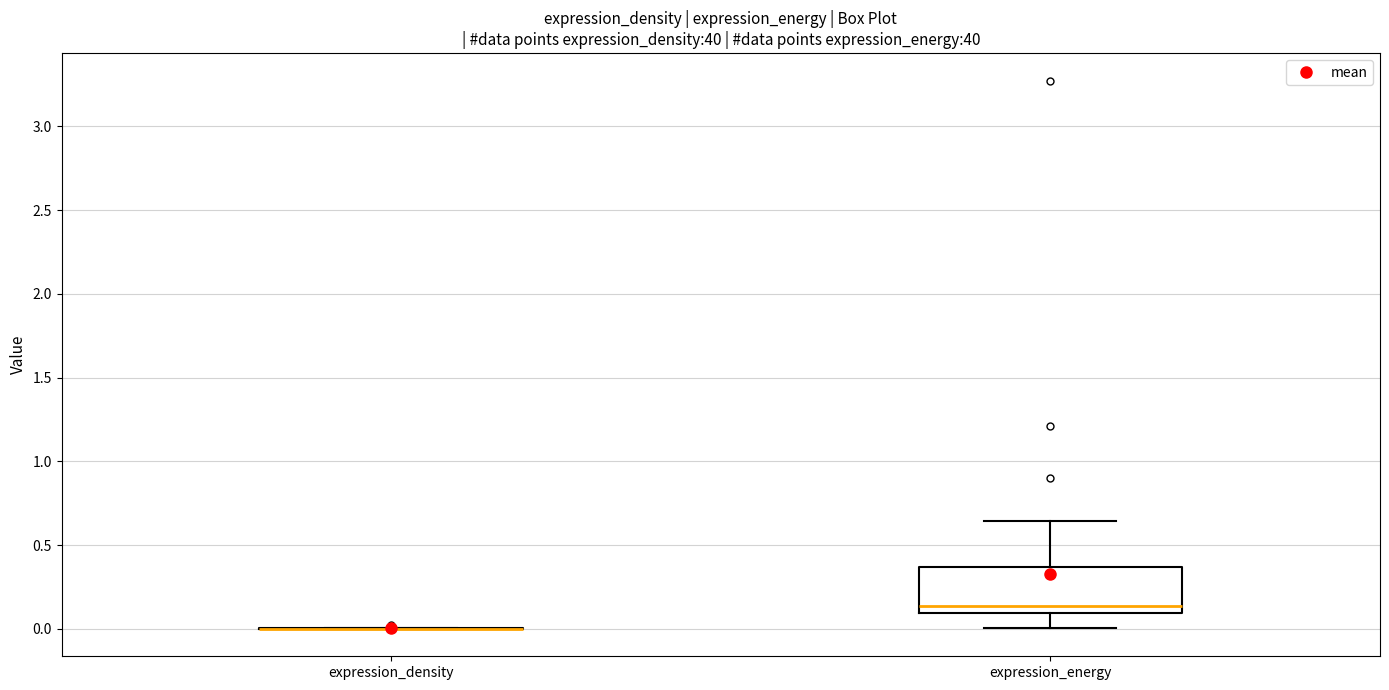

Reading left to right, read every box against the y-axis: the position of its median line, the range the box covers, and the ends of its whiskers. The values are not printed on the chart, so give them approximately, as read against the axis.

expression_density: box collapsed to a line at 0.00, whiskers 0.00 to 0.00
expression_energy: median 0.15, box 0.10 to 0.35, whiskers 0.00 to 0.65